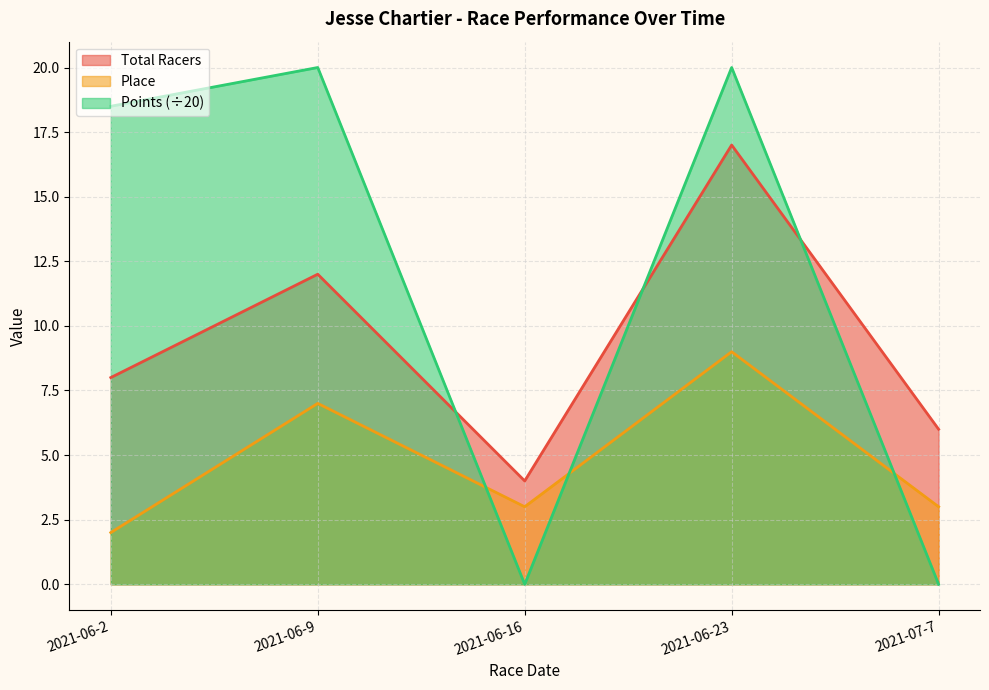

The Place series shows 1.2 at 2021-06-2. True or false?

False